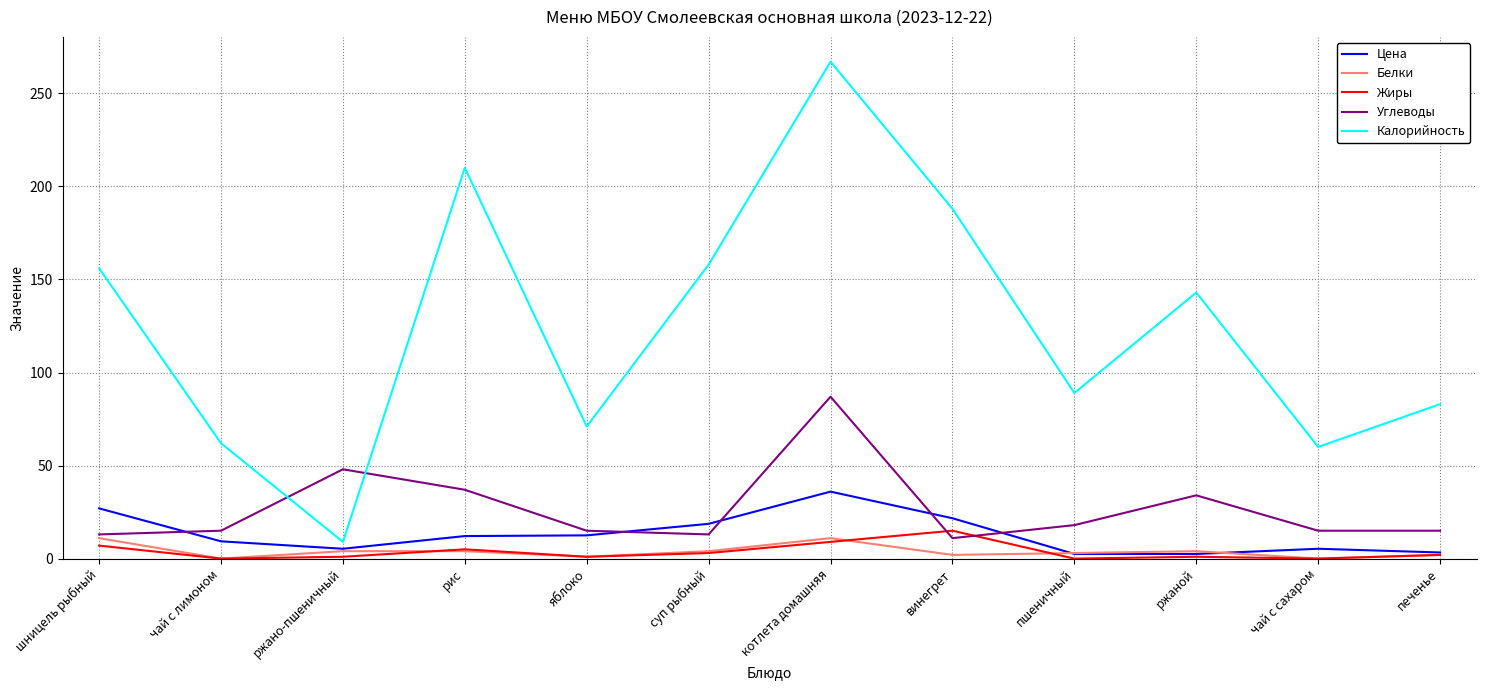

What is the average value of the Цена series?

13.0